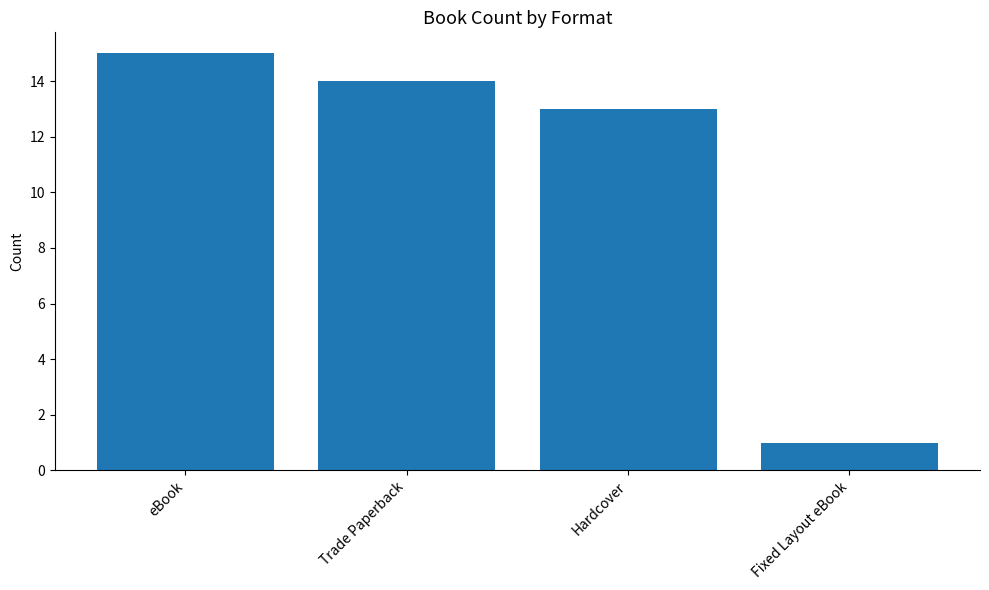

True or false: the data shows 14 at Trade Paperback.

True